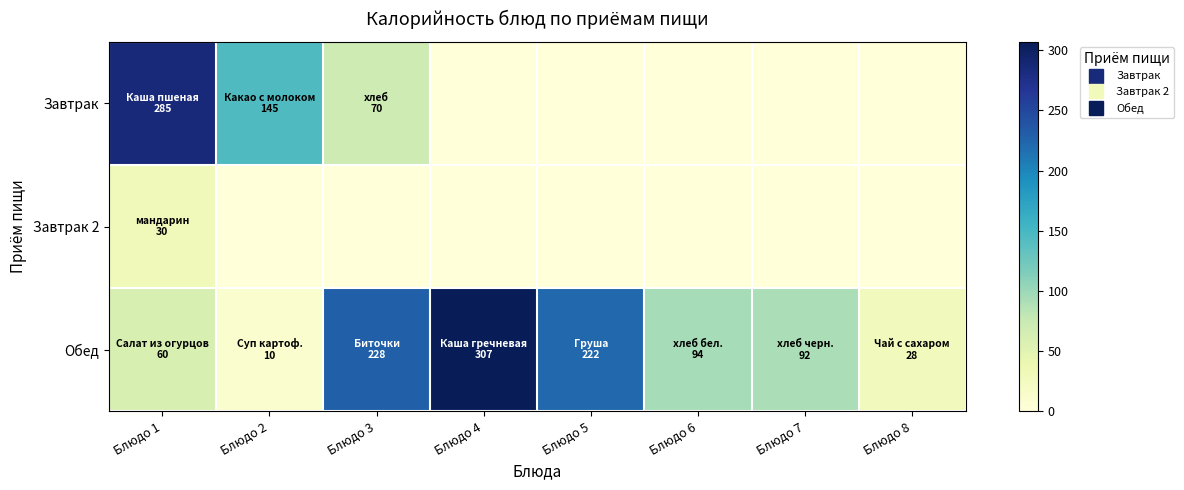

Which category has the highest value across all series?

Блюдо 4